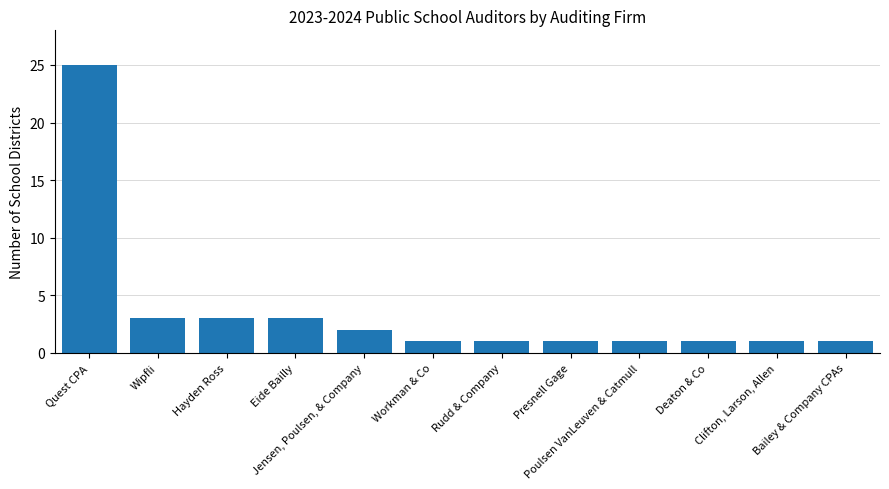

What is the label of the 5th bar from the right?

Presnell Gage